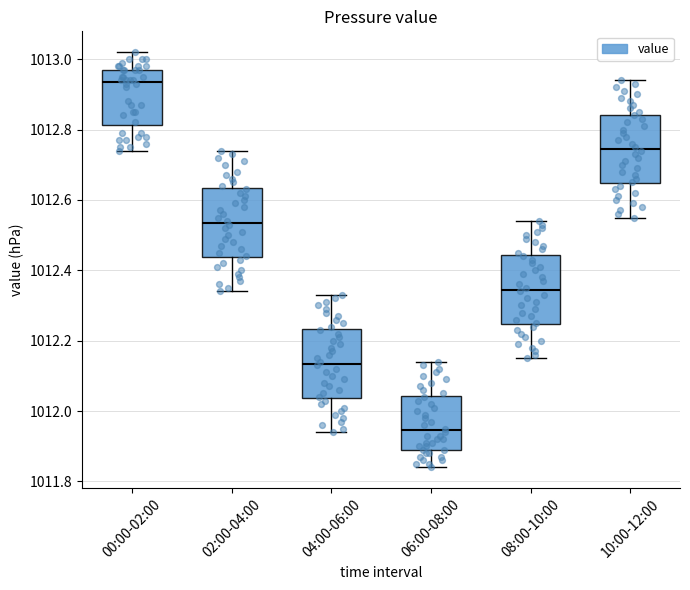

Reading left to right, transcribe this box plot: for each box, give where its median line is, the range the box spans, and where its two whiskers end, as read against the y-axis. The values are not printed on the chart, so give them approximately, as read against the axis.

00:00-02:00: median 1012.94, box 1012.82 to 1012.98, whiskers 1012.74 to 1013.02
02:00-04:00: median 1012.54, box 1012.44 to 1012.64, whiskers 1012.34 to 1012.74
04:00-06:00: median 1012.14, box 1012.04 to 1012.24, whiskers 1011.94 to 1012.34
06:00-08:00: median 1011.94, box 1011.90 to 1012.04, whiskers 1011.84 to 1012.14
08:00-10:00: median 1012.34, box 1012.24 to 1012.44, whiskers 1012.16 to 1012.54
10:00-12:00: median 1012.74, box 1012.64 to 1012.84, whiskers 1012.56 to 1012.94